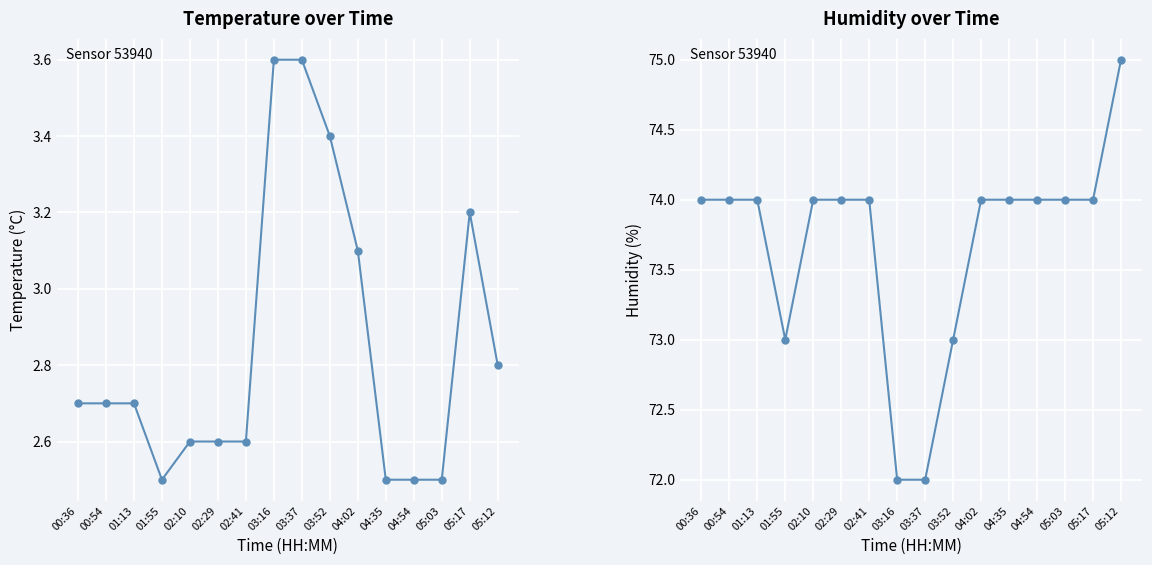

Rank the series by their maximum value, from lowest to highest.

temperature, humidity